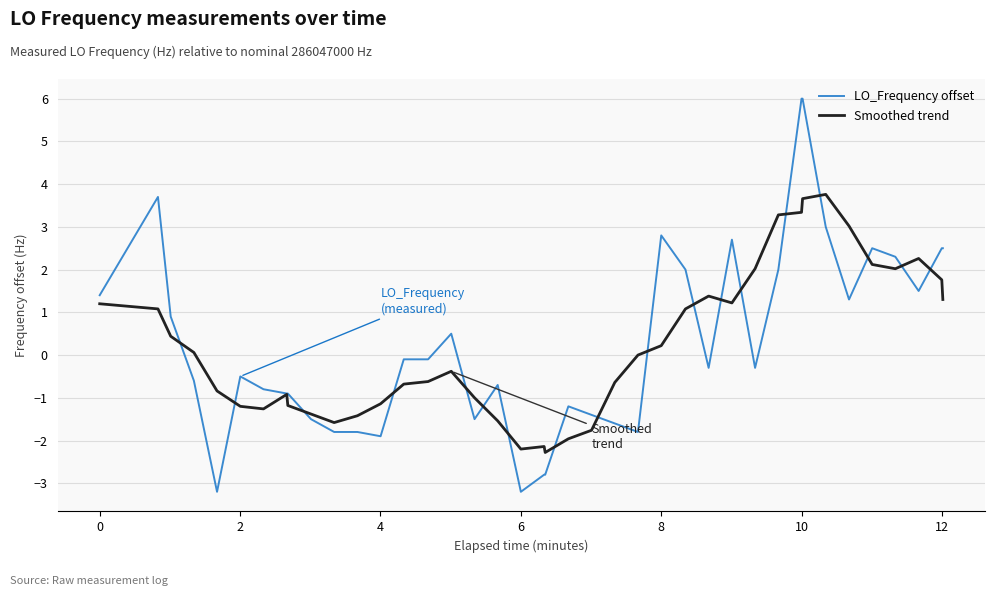

Which series has the widest spread of values?

LO_Frequency offset